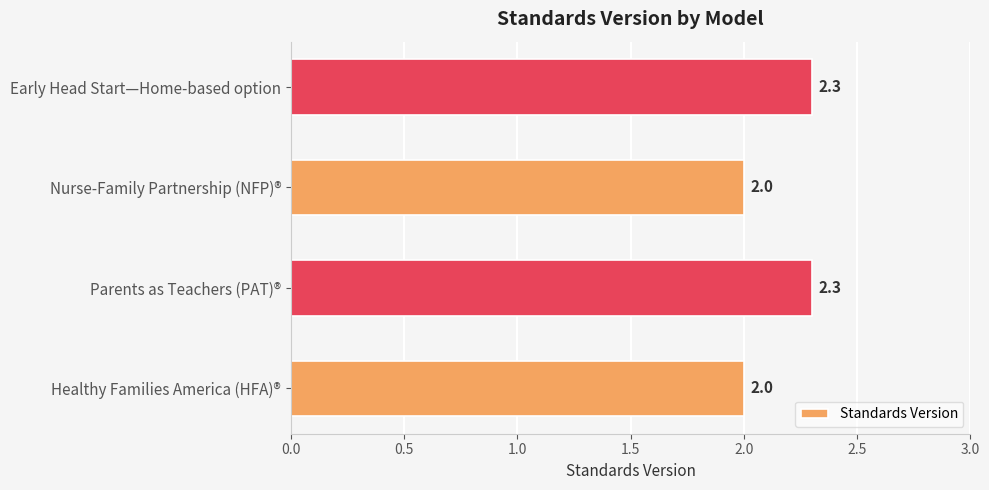

What is the minimum value shown in the chart?

2.0